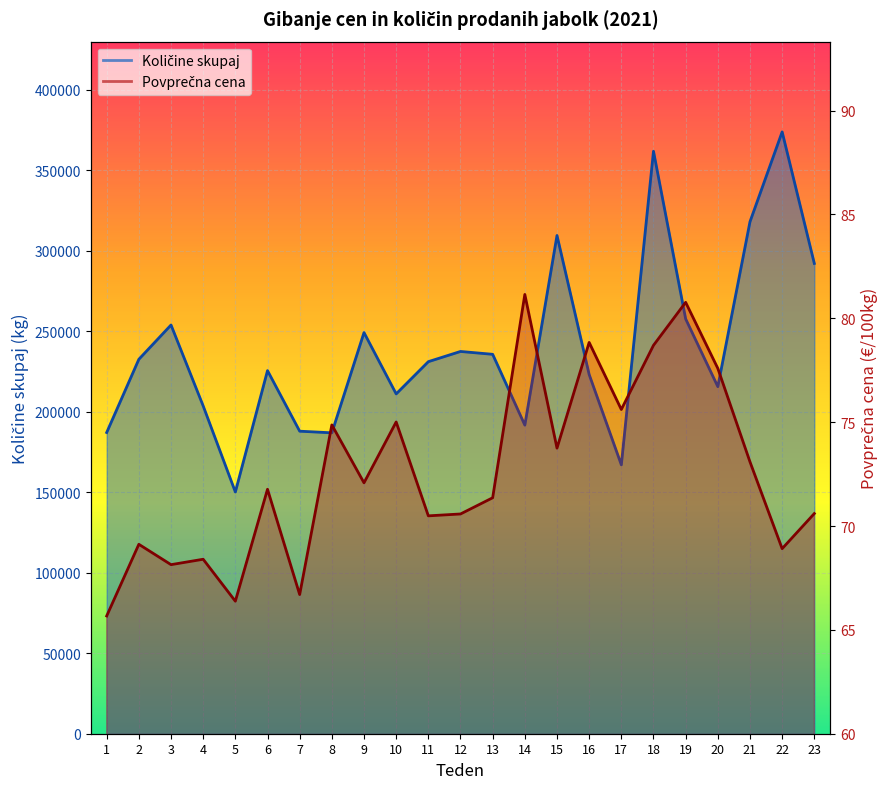

Which label corresponds to the smallest value in the chart?

1